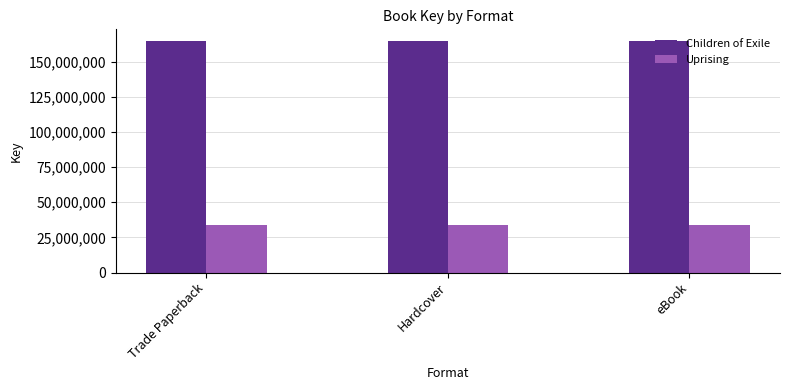

Rank the series by their maximum value, from lowest to highest.

Uprising, Children of Exile